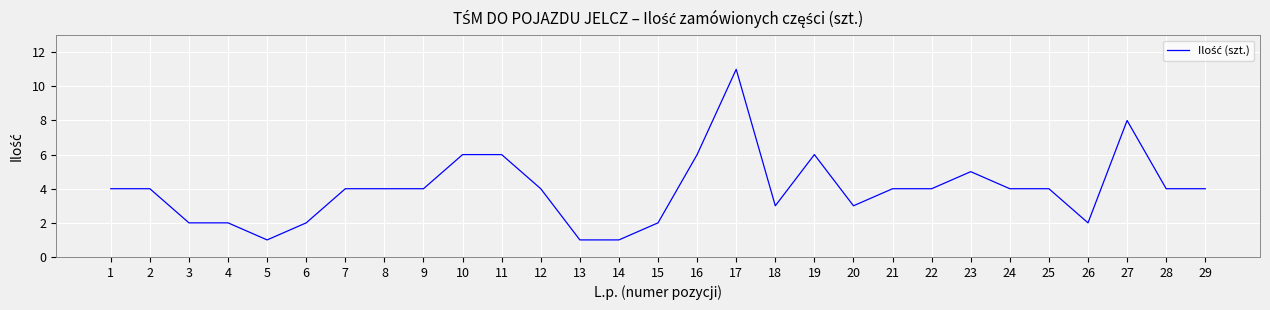

Between 4 and 7, which is larger?

7